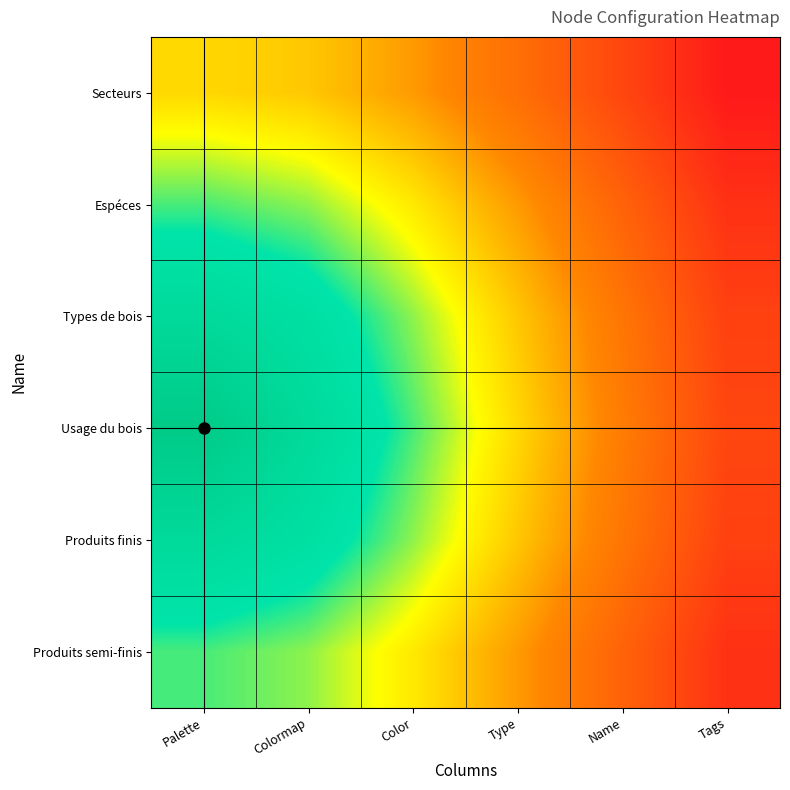

Reading left to right, transcribe all the data shown in this chart.

Secteurs: Palette=48.6	Colormap=45.8	Color=38.2	Type=27.2	Name=14.3	Tags=0.0
Espéces: Palette=65.7	Colormap=61.7	Color=51.5	Type=38.2	Name=23.3	Tags=7.6
Types de bois: Palette=82.9	Colormap=75.7	Color=61.7	Type=45.8	Name=29.3	Tags=12.6
Usage du bois: Palette=100.0	Colormap=82.9	Color=65.7	Type=48.6	Name=31.4	Tags=14.3
Produits finis: Palette=82.9	Colormap=75.7	Color=61.7	Type=45.8	Name=29.3	Tags=12.6
Produits semi-finis: Palette=65.7	Colormap=61.7	Color=51.5	Type=38.2	Name=23.3	Tags=7.6